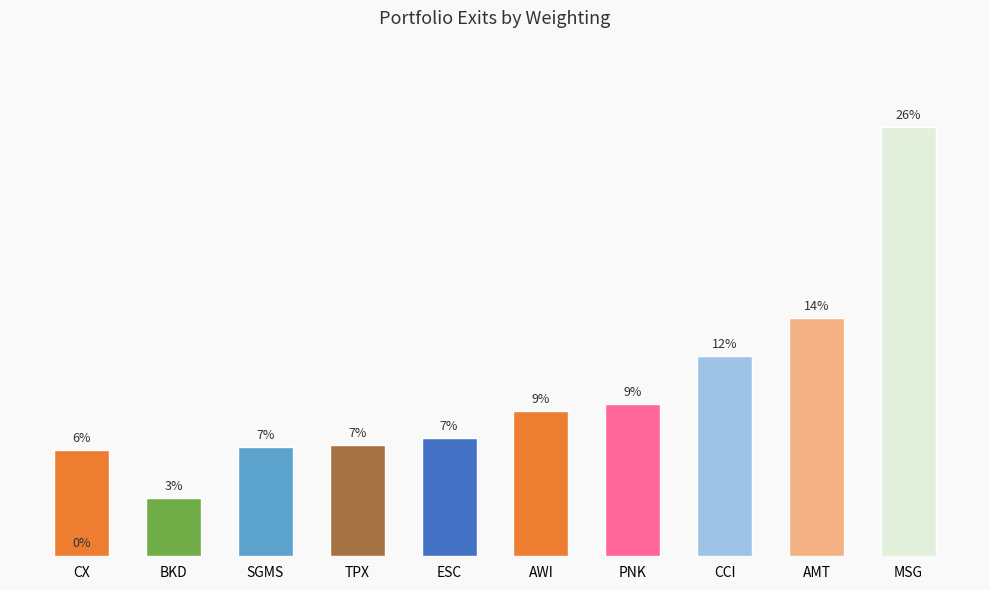

The value at TPX is 3.4. True or false?

False